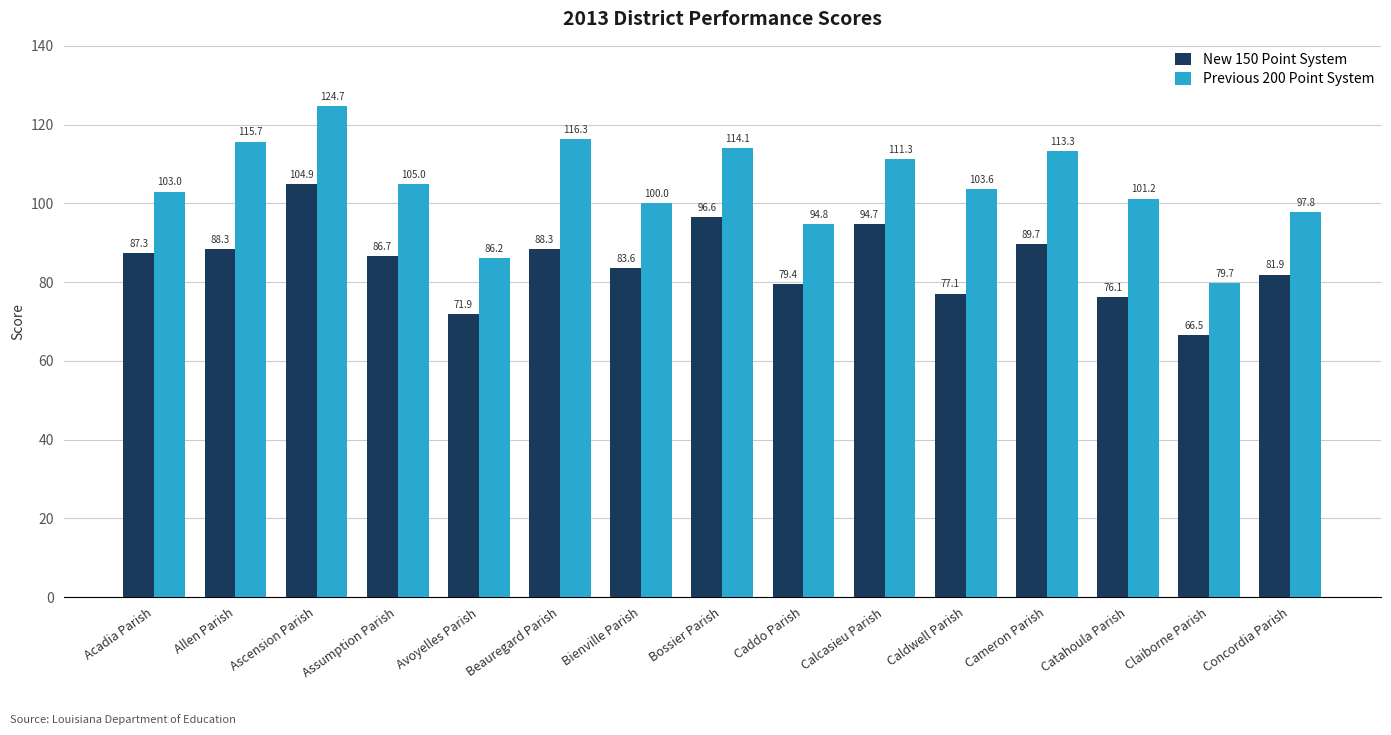

Is it true that Previous 200 Point System equals 86.2 at Avoyelles Parish?

True